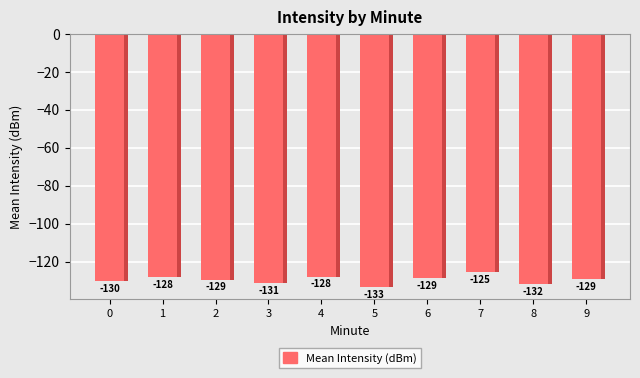

What is the minimum value shown in the chart?

-133.2